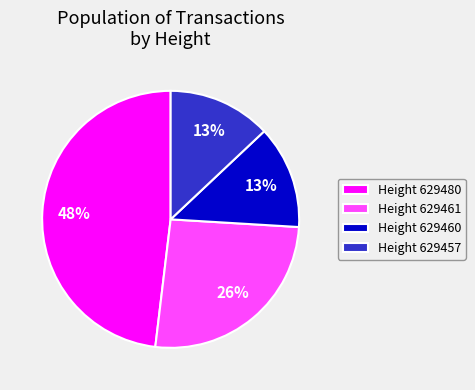

Count the number of slices in the pie.

4